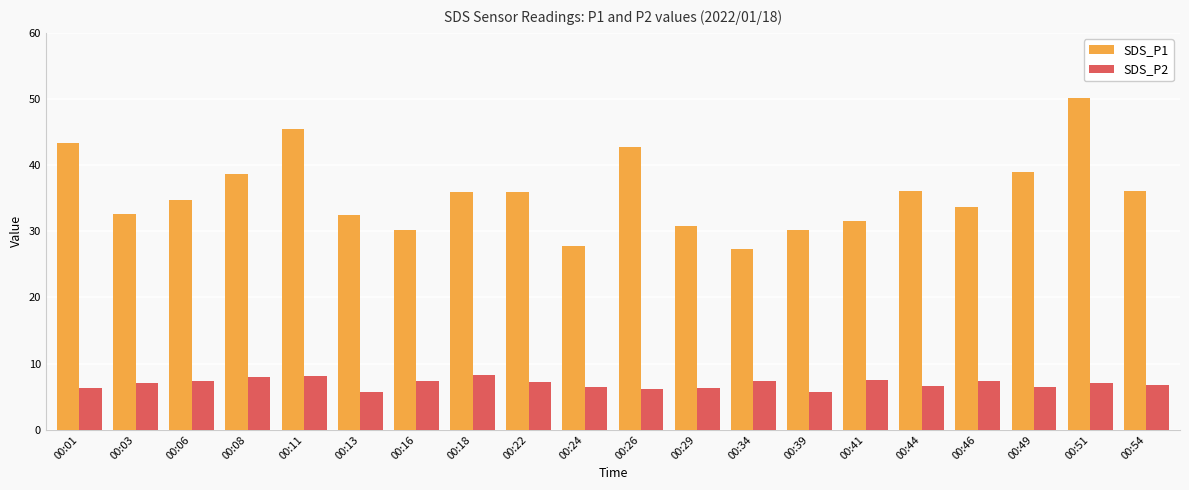

Which series has the largest total across all categories?

SDS_P1